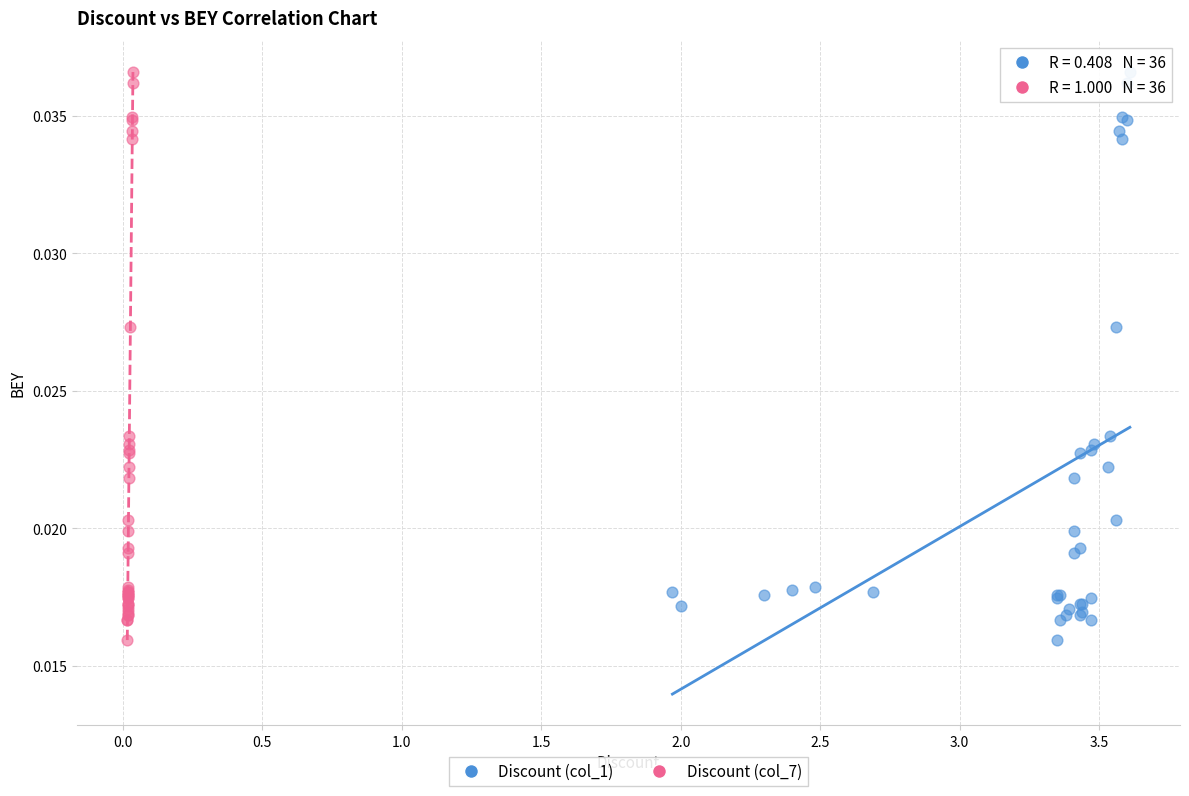

What are all the series names shown in the legend?

Discount (col_1), Discount (col_7)